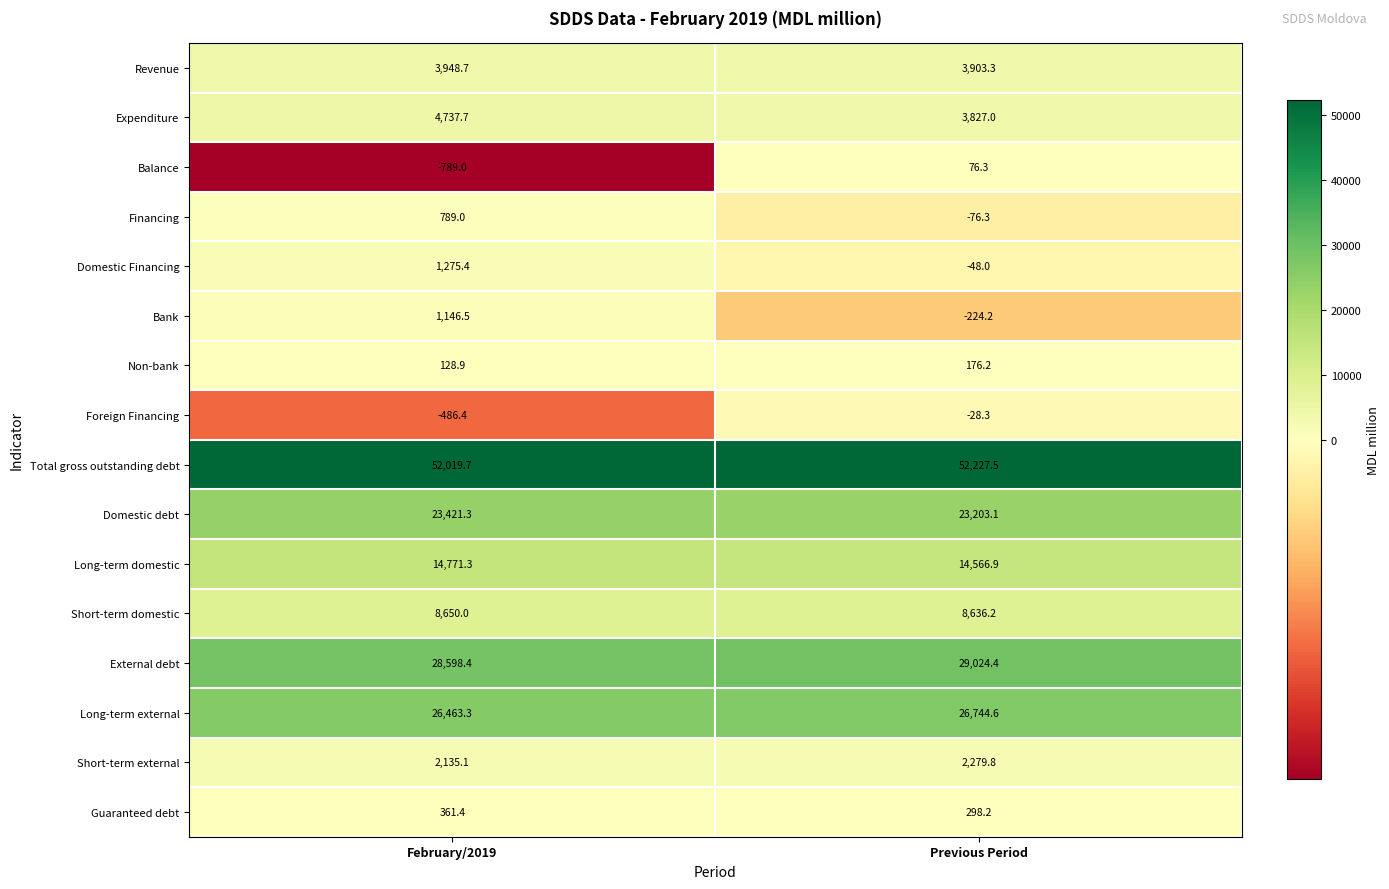

How many distinct data groups are displayed?

16